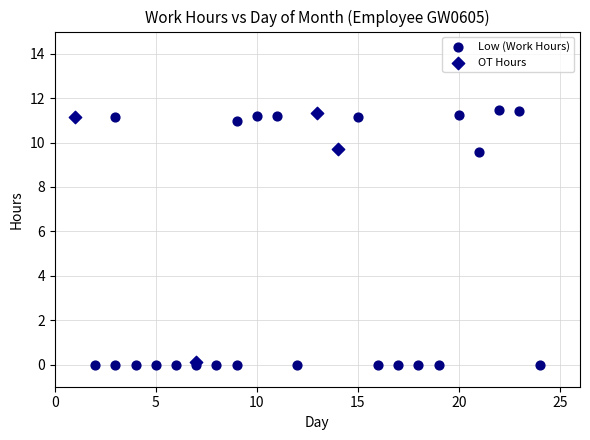

Which series reaches the maximum Y coordinate?

Low (Work Hours)